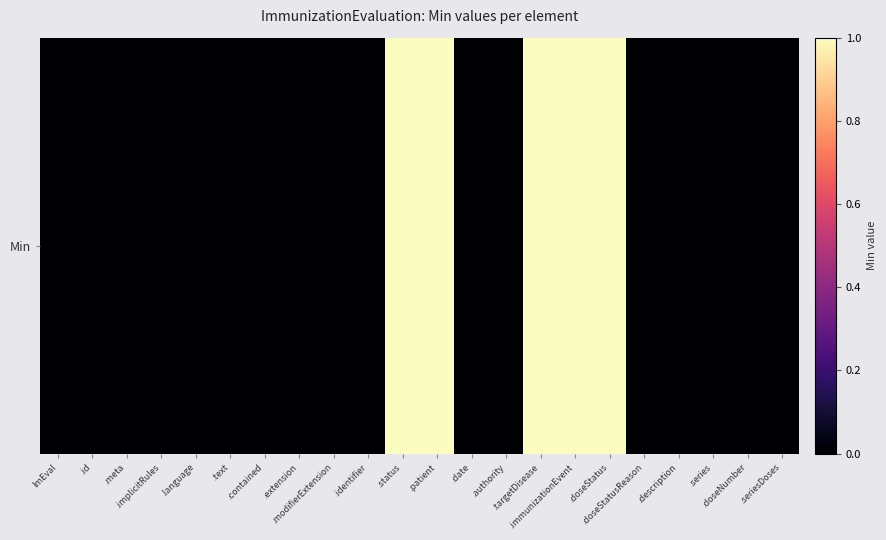

True or false: the data shows 0 at .doseStatusReason.

True